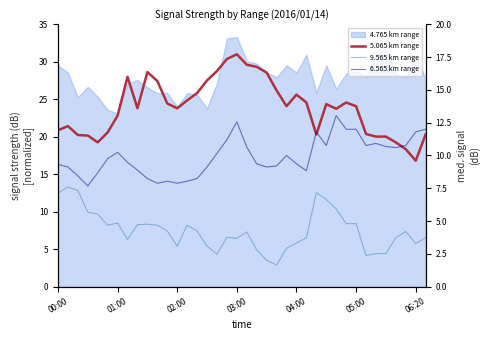

Is the value of 9.565 km range at 18 greater than the value of 6.565 km range at 25?

No